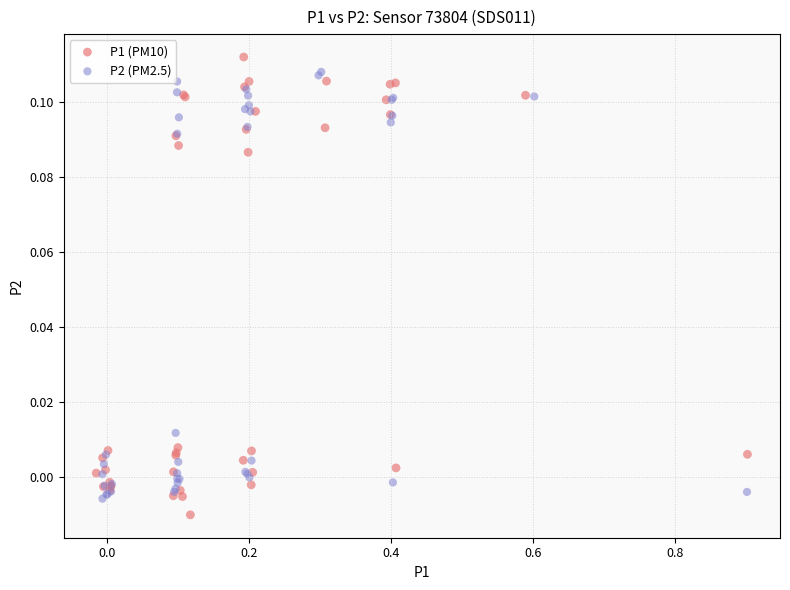

Which series has the widest spread of Y values?

P1 (PM10)